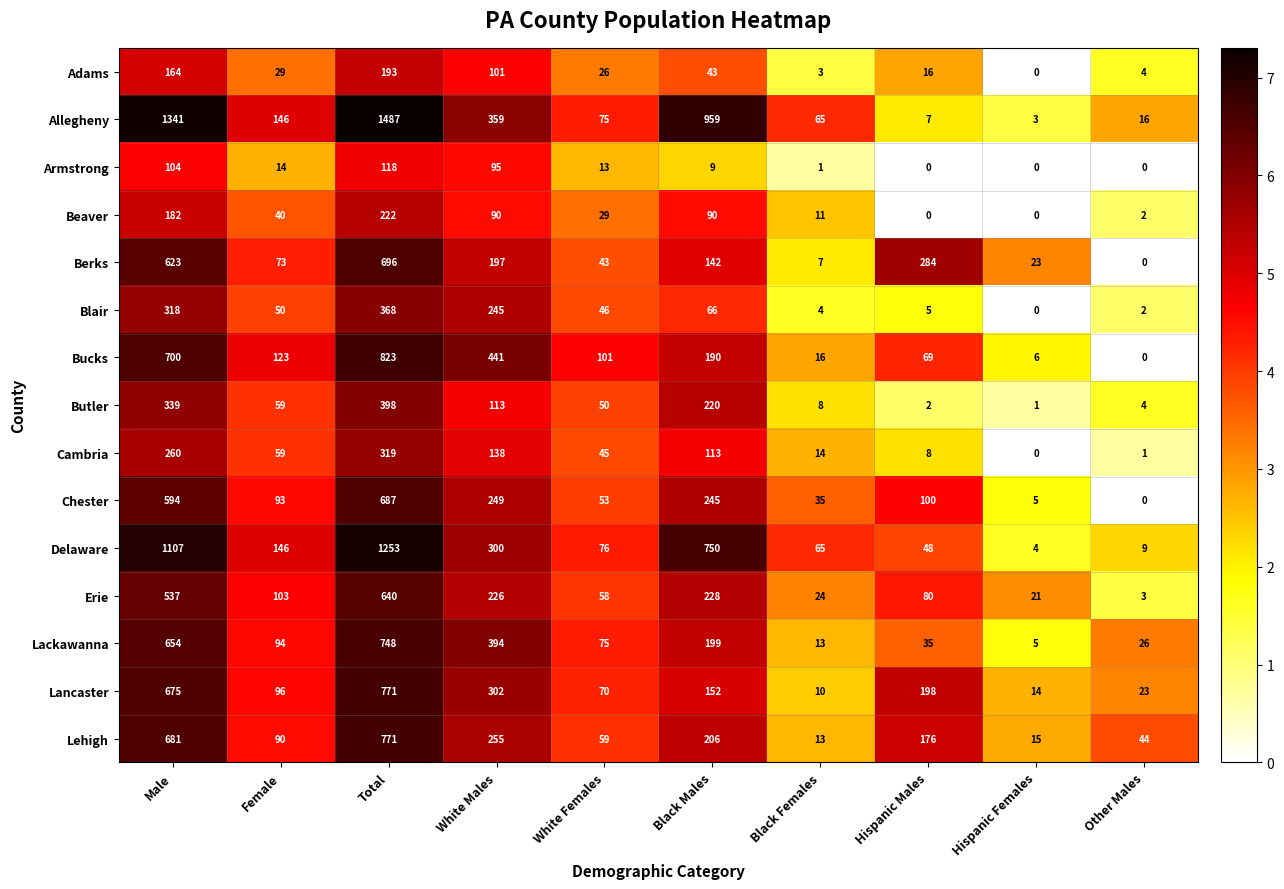

List the labels in order of Delaware value, smallest first.

Hispanic Females, Other Males, Hispanic Males, Black Females, White Females, Female, White Males, Black Males, Male, Total